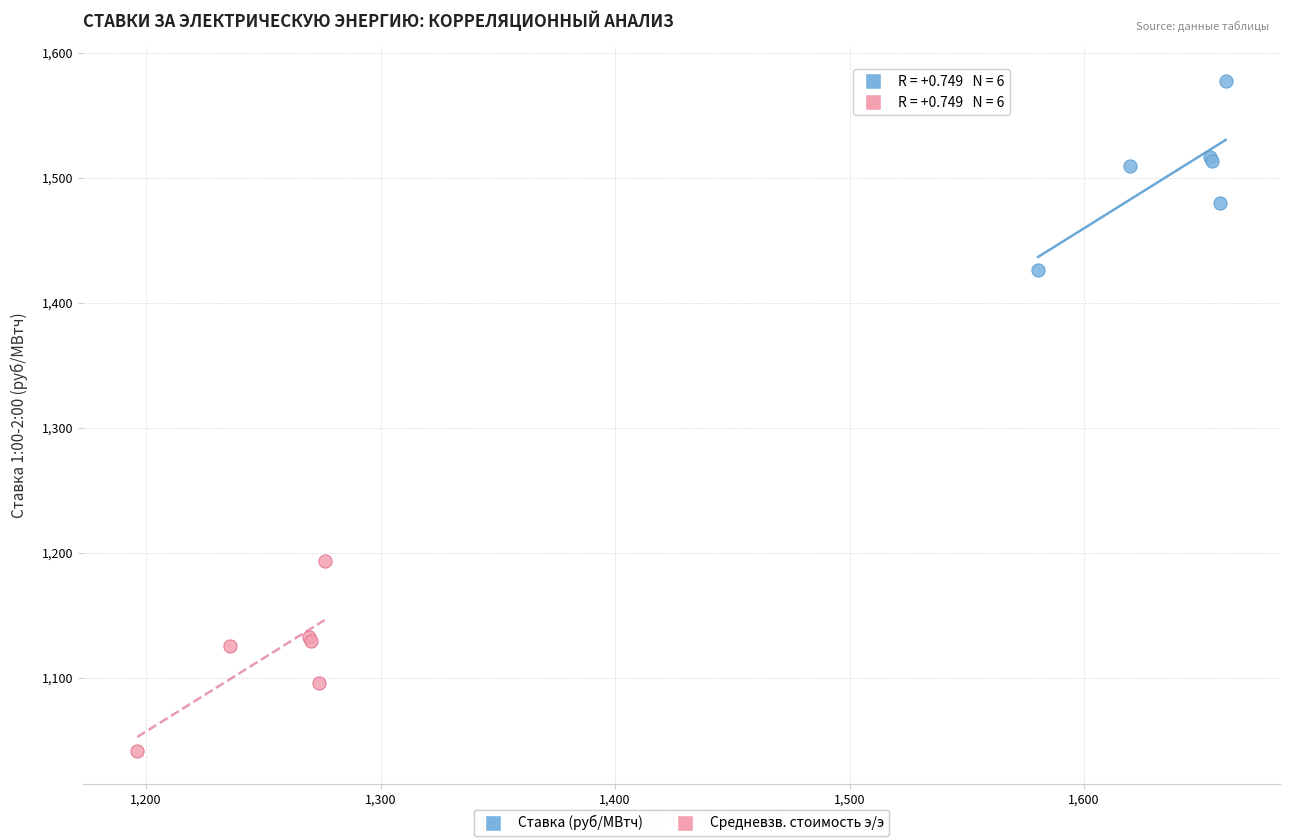

Which series reaches the maximum Y coordinate?

Ставка (руб/МВтч)